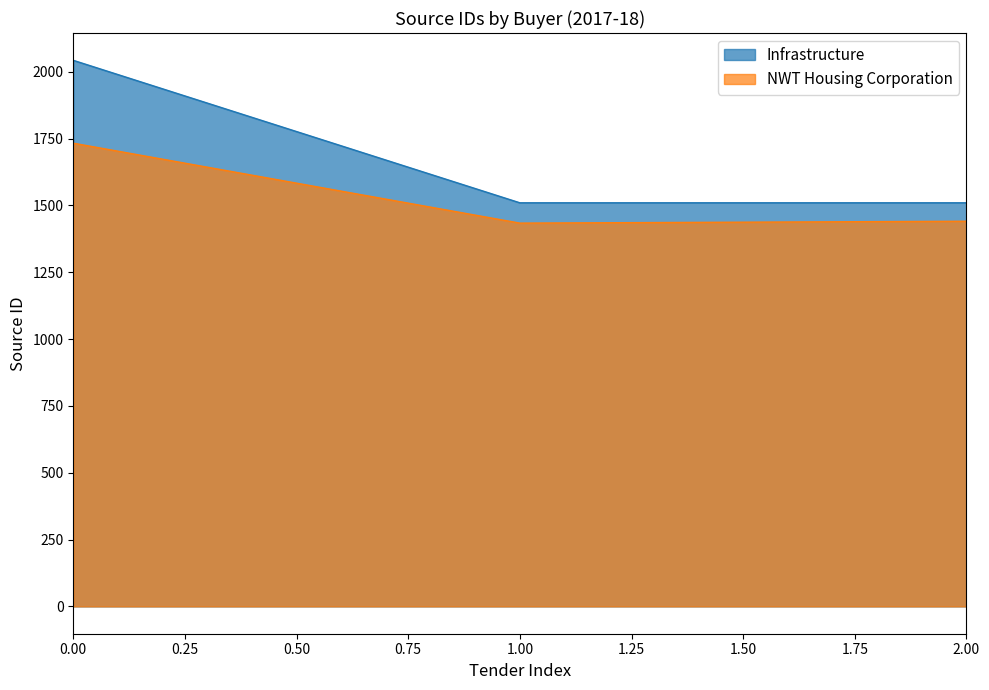

The value at 0.00 is 1733. True or false?

True